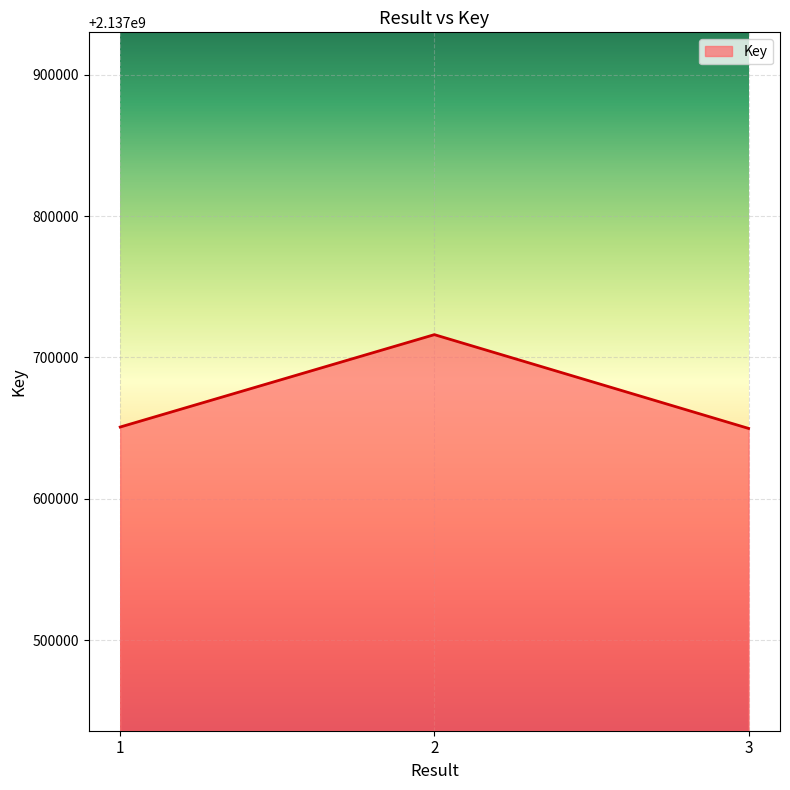

The value at 1 is 2137650821. True or false?

True